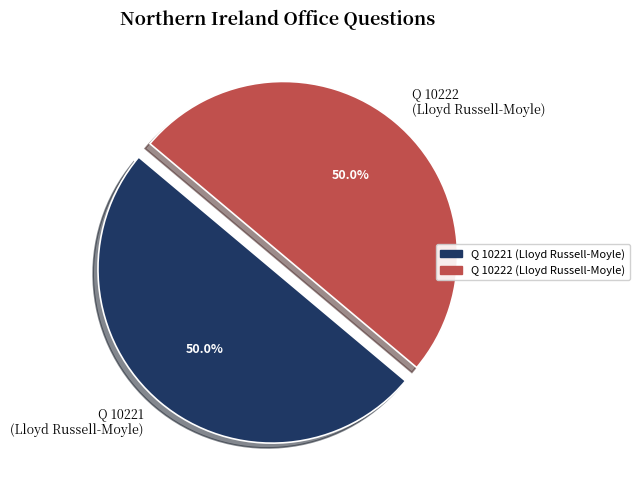

How many slices are in this pie chart?

2